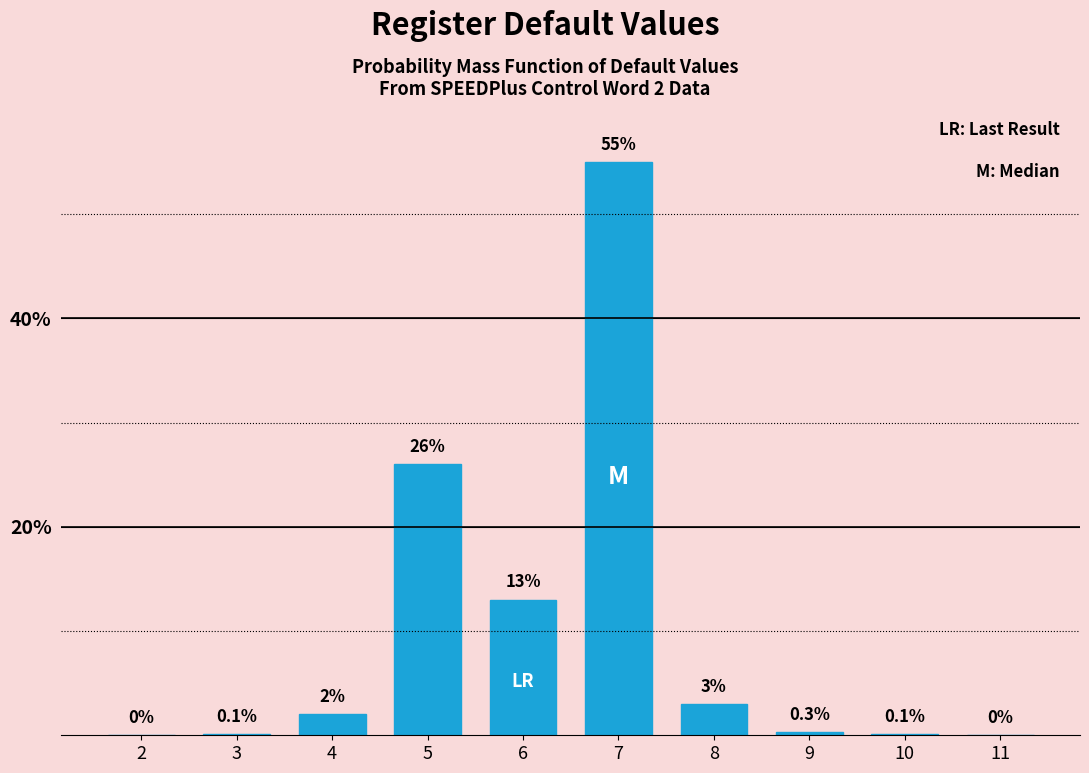

Reading left to right, extract all data points from this chart.

2=0.0	3=0.1	4=2.0	5=26.0	6=13.0	7=55.0	8=3.0	9=0.3	10=0.1	11=0.0